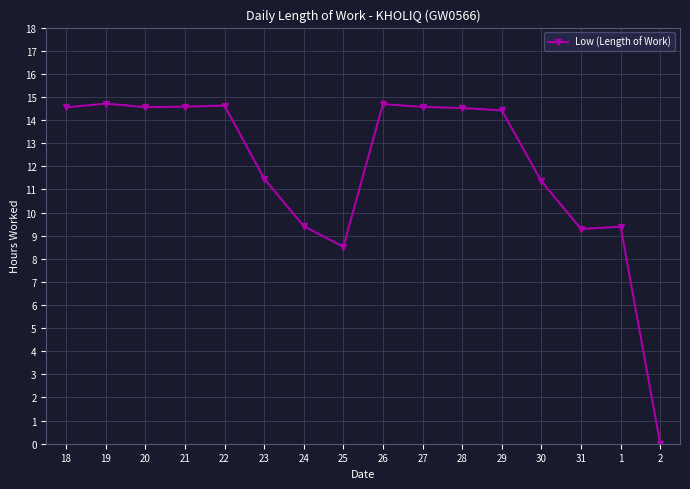

Is it true that the value at 30 is 2.5?

False